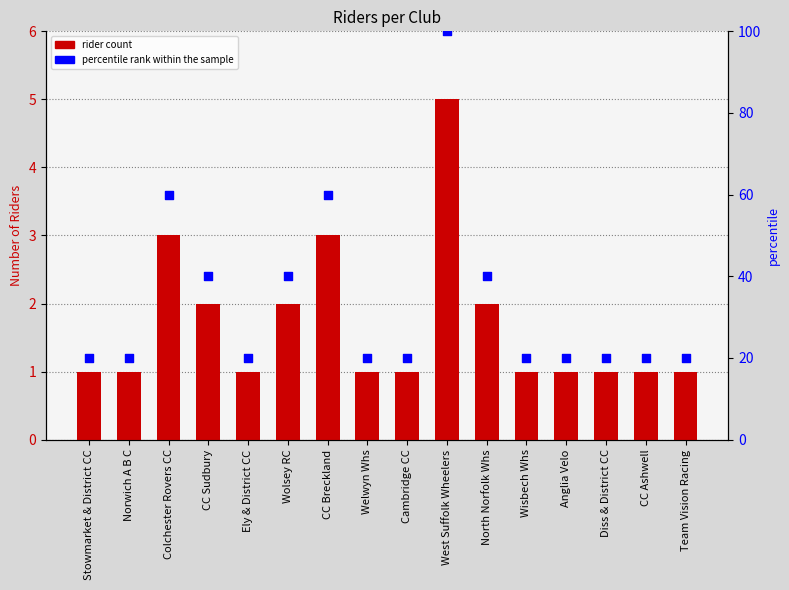

What are all the series names shown in the legend?

rider count, percentile rank within the sample